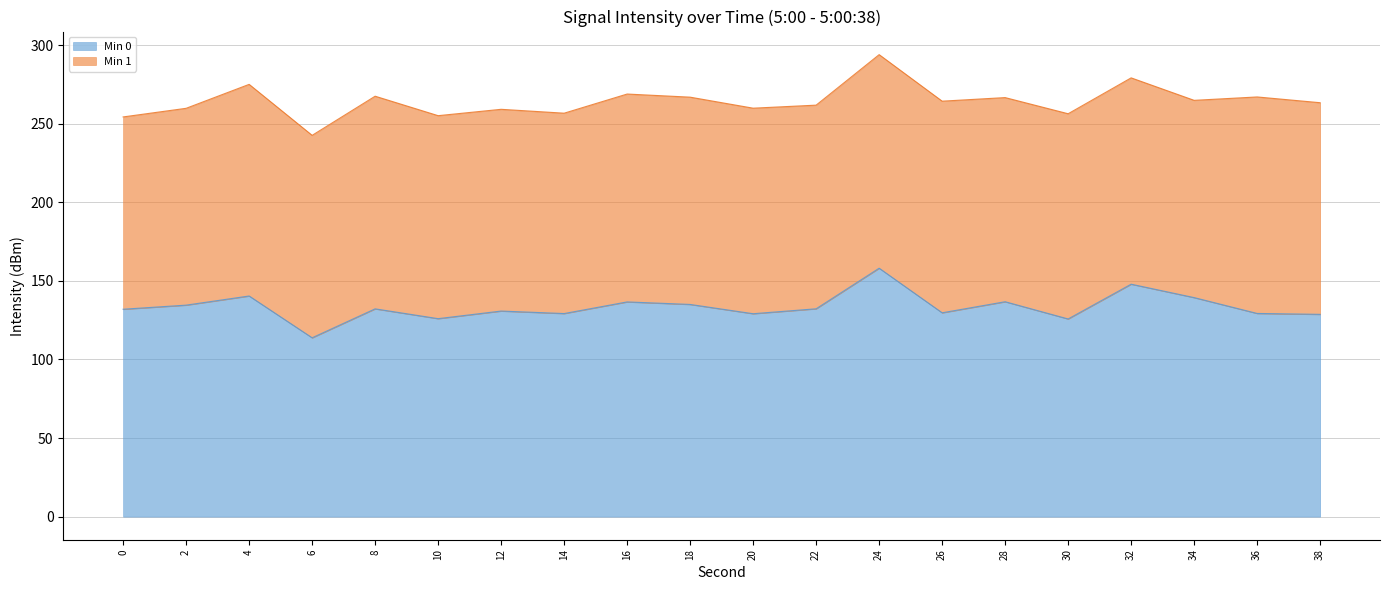

Does the chart have visible grid lines?

Yes